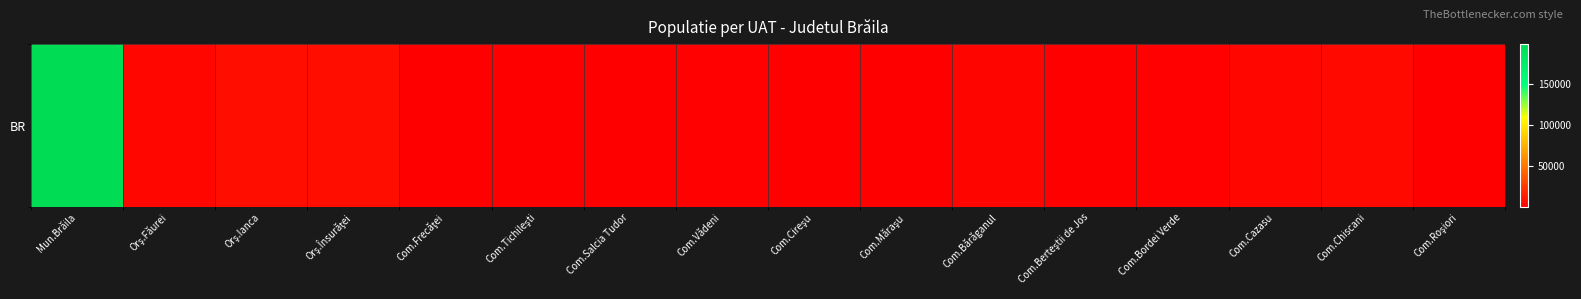

The chart shows a value of 460 at Com.Tichileşti. True or false?

False